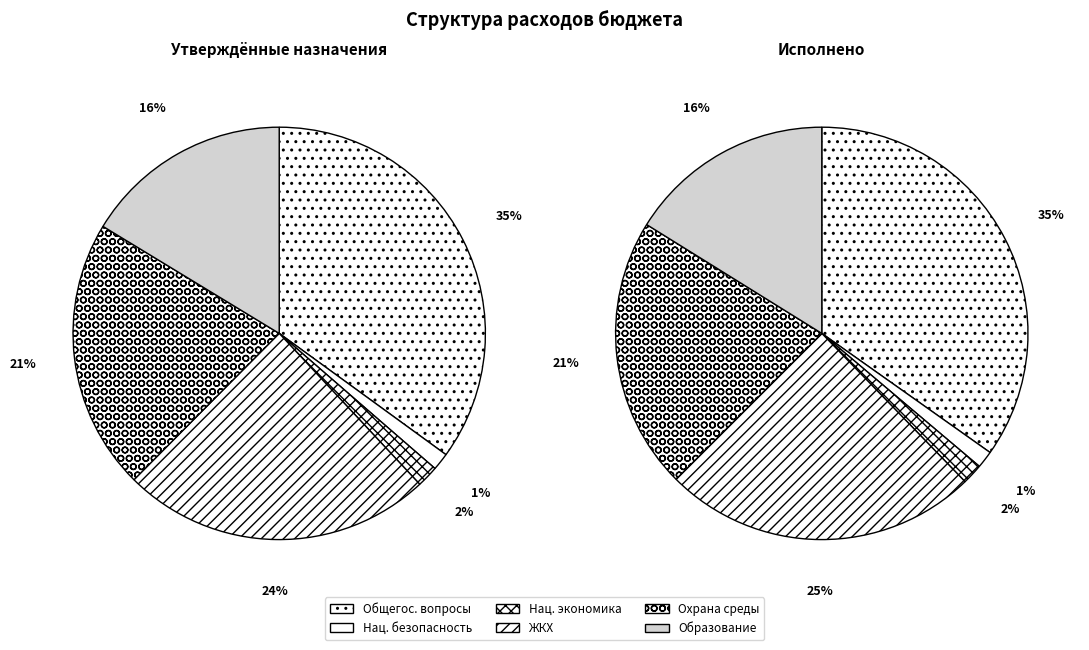

Count the number of slices in the pie.

6